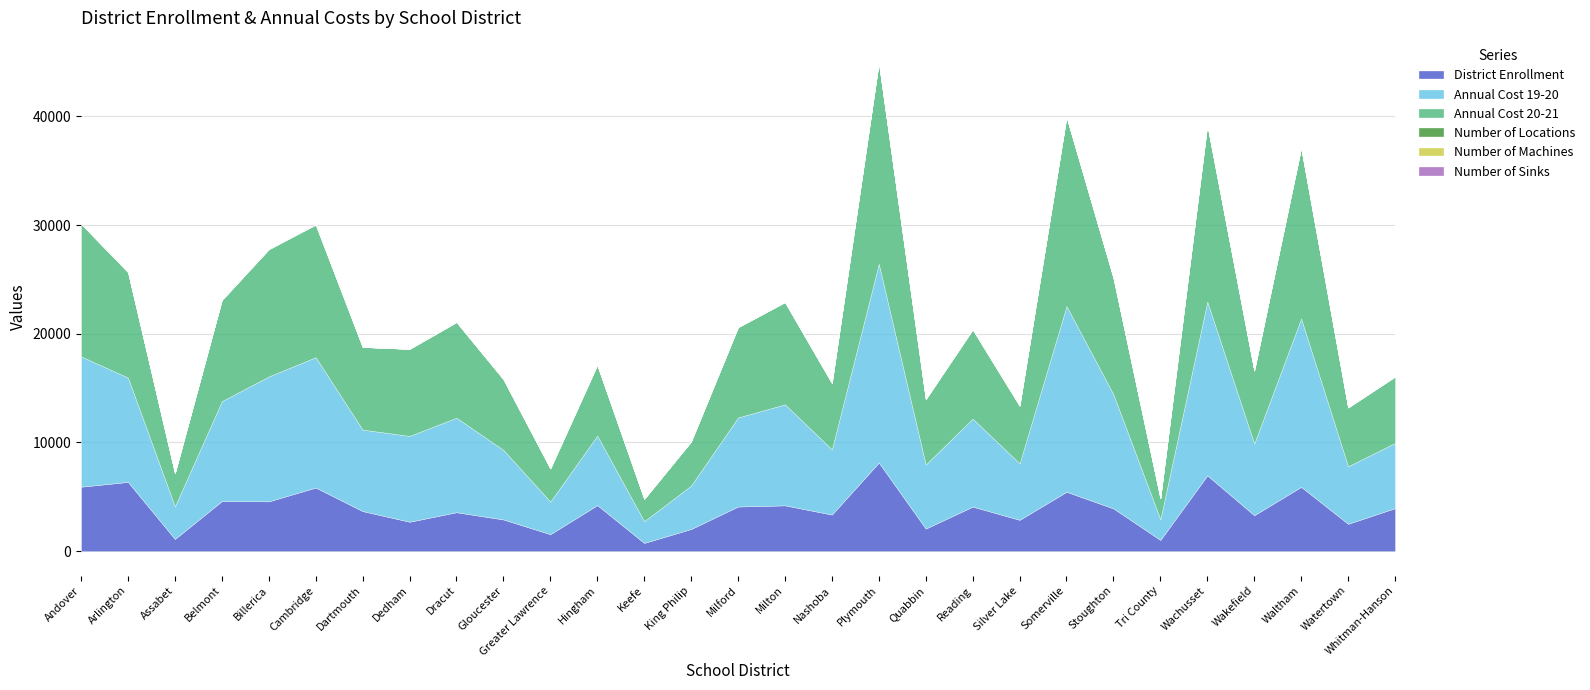

Reading left to right, what are all the values shown in this chart?

District Enrollment: 5924	6365	1113	4600	4575	5846	3679	2700	3575	2909	1553	4229	750	2032	4100	4208	3360	8148	2069	4092	2874	5456	3925	1023	6967	3300	5910	2509	3950
Annual Cost 19-20: 12000	9600	3000	9200	11500	12000	7500	7900	8700	6400	3000	6400	2000	4000	8200	9300	6000	18300	5900	8100	5200	17100	10500	1900	16000	6600	15500	5300	6000
Annual Cost 20-21: 12200	9700	3050	9300	11700	12200	7600	8000	8800	6500	3050	6500	2050	4050	8300	9400	6100	18500	6000	8200	5300	17400	10700	1930	16250	6700	15700	5400	6100
Number of Locations: 9	10	1	6	9	9	6	7	6	7	1	6	1	2	5	5	5	13	6	8	5	10	7	1	11	7	10	5	6
Number of Machines: 1	3	1	3	5	1	4	3	1	1	1	1	0	2	0	3	4	12	6	7	4	8	1	0	11	2	0	5	6
Number of Sinks: 10	10	1	8	11	13	6	4	6	7	1	6	1	2	6	5	5	12	6	7	6	9	8	1	11	7	11	6	6